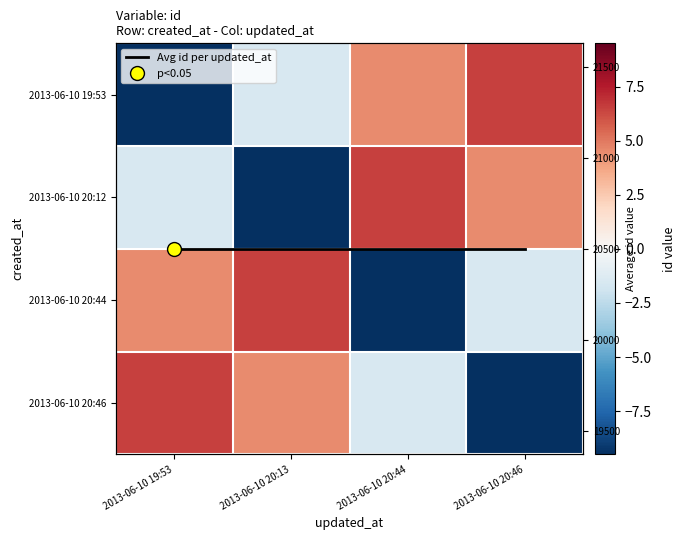

The Avg id per updated_at series shows 27952.1 at 2013-06-10 19:53. True or false?

False